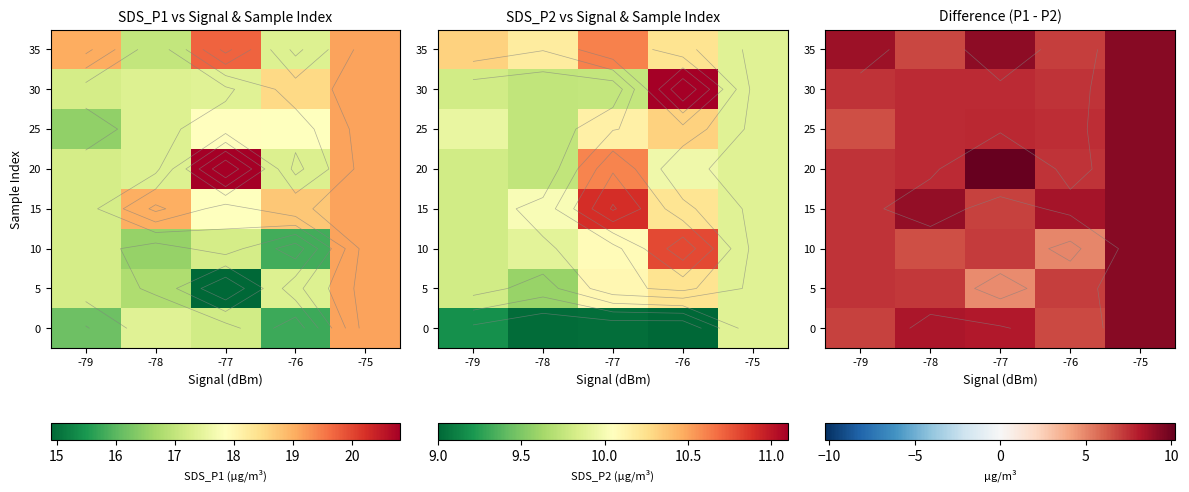

How many data points does each series have?

5